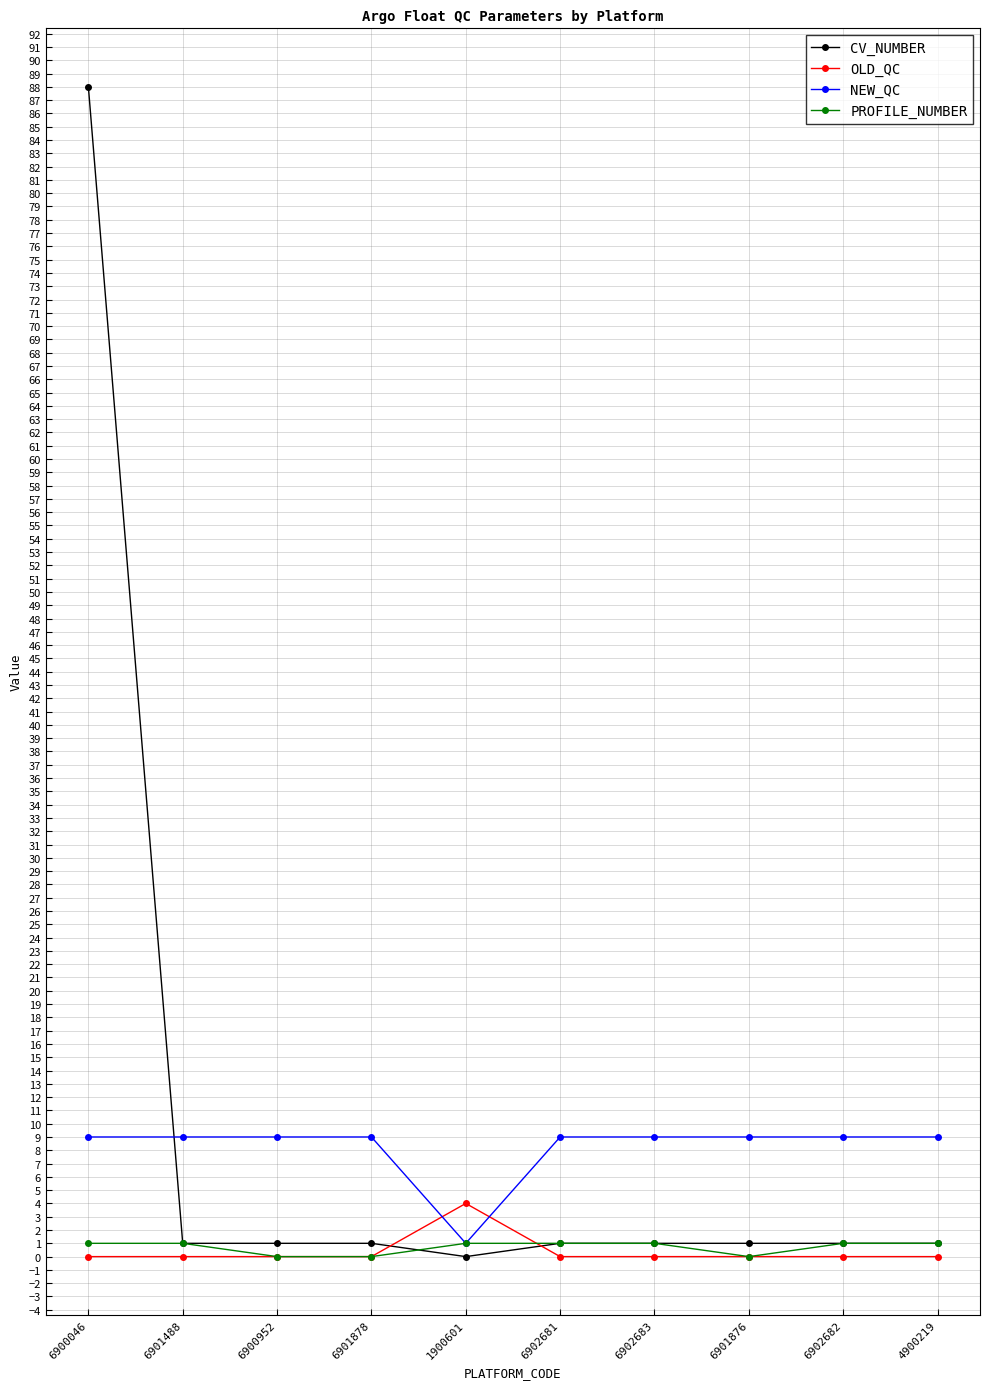

Which series has the largest range (max minus min)?

CV_NUMBER